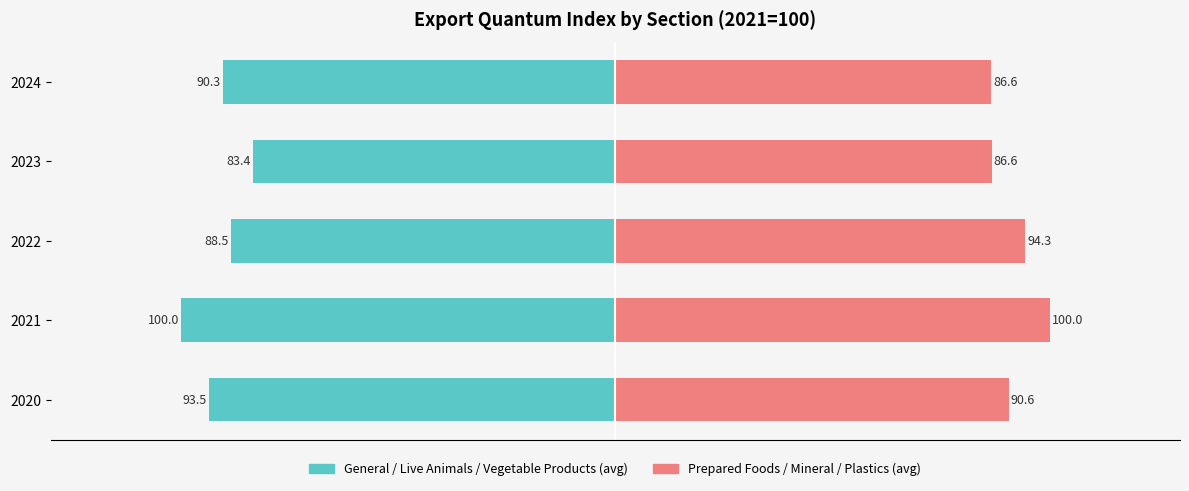

How many bars are there in total?

10